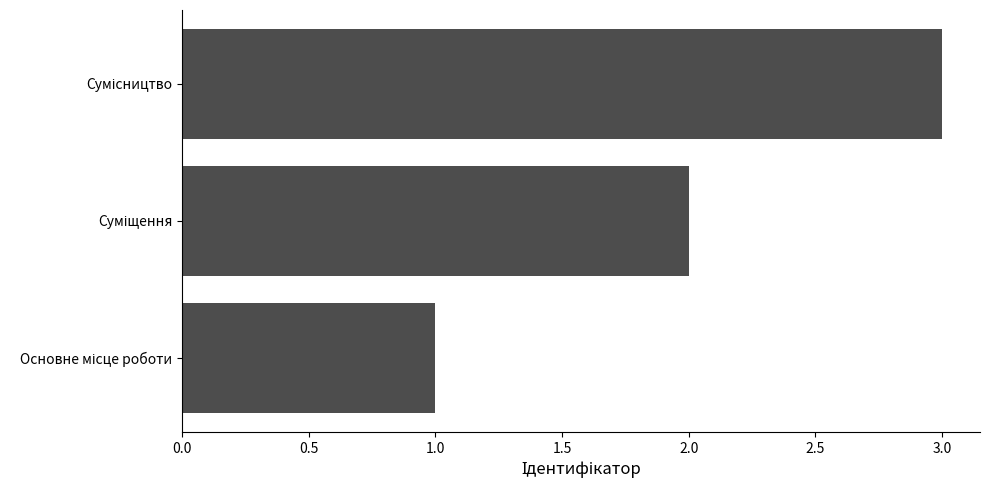

What is the greatest value displayed?

3